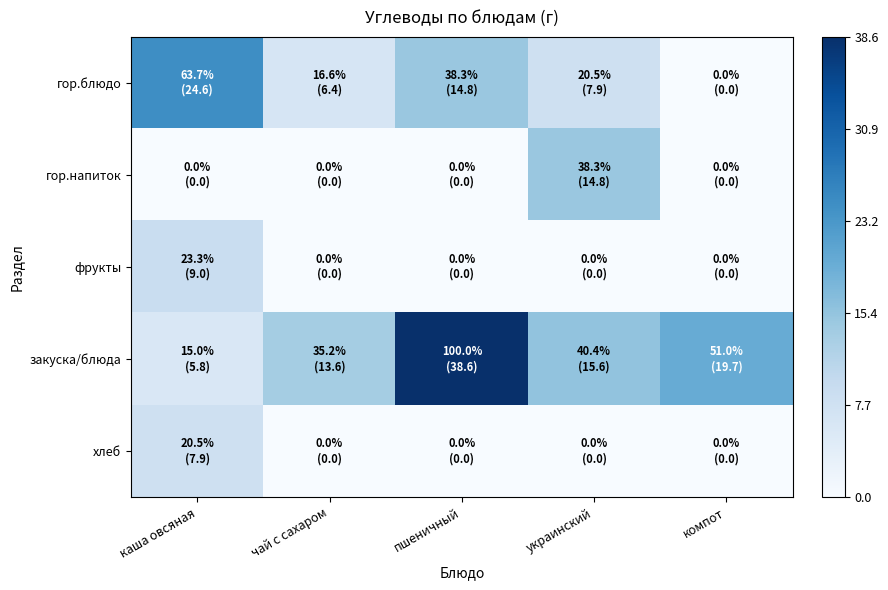

Reading left to right, list all the values displayed in this chart.

гор.блюдо: каша овсяная=24.6	чай с сахаром=6.4	пшеничный=14.8	украинский=7.9	компот=0.0
гор.напиток: каша овсяная=0.0	чай с сахаром=0.0	пшеничный=0.0	украинский=14.8	компот=0.0
фрукты: каша овсяная=9.0	чай с сахаром=0.0	пшеничный=0.0	украинский=0.0	компот=0.0
закуска/блюда: каша овсяная=5.8	чай с сахаром=13.6	пшеничный=38.6	украинский=15.6	компот=19.7
хлеб: каша овсяная=7.9	чай с сахаром=0.0	пшеничный=0.0	украинский=0.0	компот=0.0